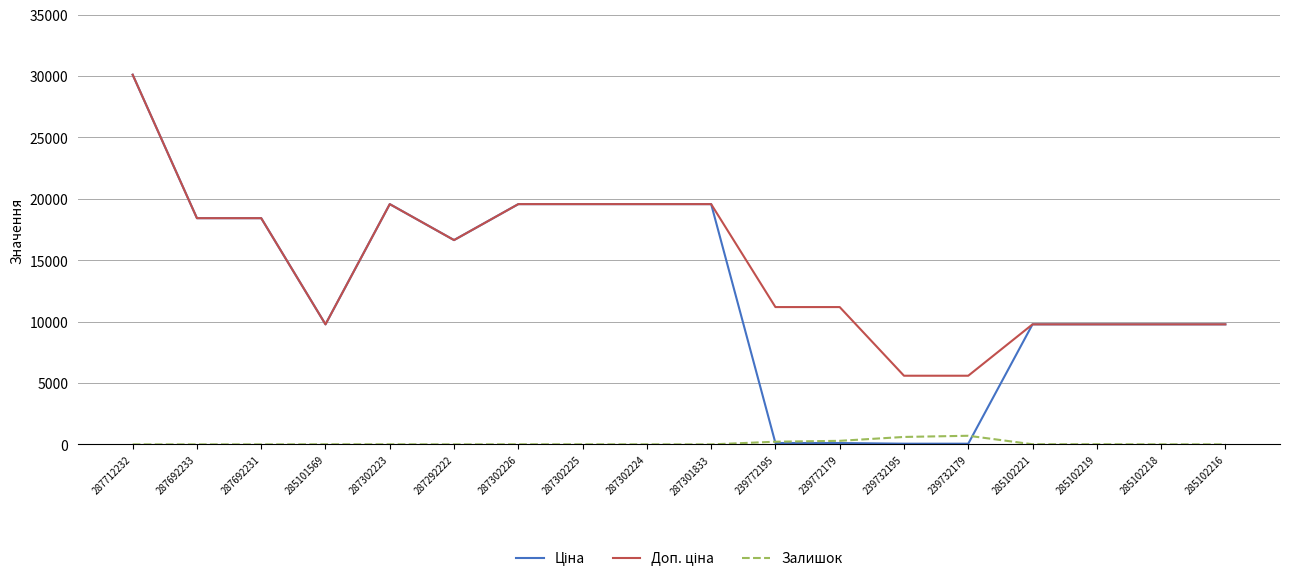

How many values in the Залишок series are below 7?

9